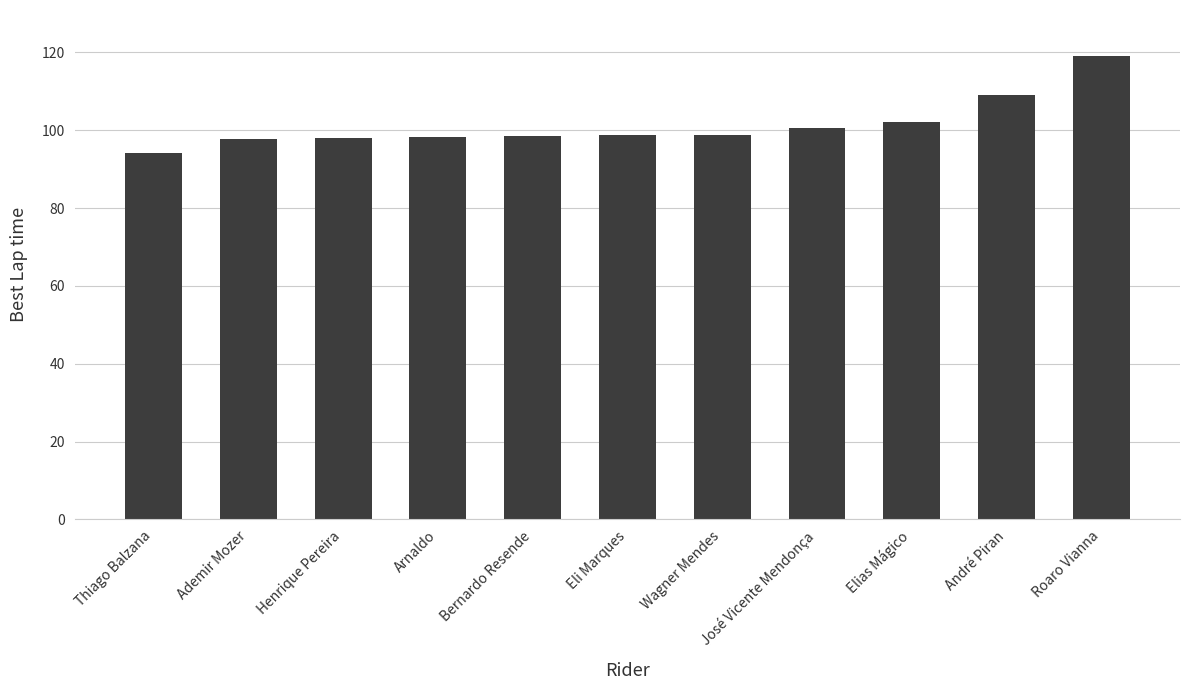

Read the value at Ademir Mozer.

97.8